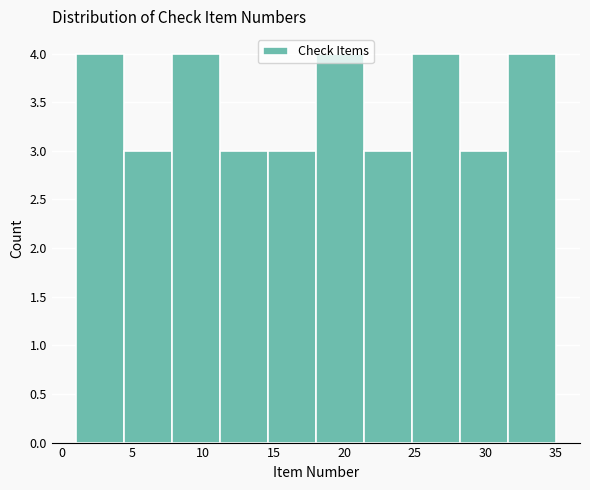

Reading left to right, list every bar in this chart as the range it spans on the x-axis followed by its height. Neither the bar edges nor the heights are printed on the chart, so give them approximately, as read against the axes.

1.0 to 4.4: 4
4.4 to 7.8: 3
7.8 to 11.2: 4
11.2 to 14.6: 3
14.6 to 18.0: 3
18.0 to 21.4: 4
21.4 to 24.8: 3
24.8 to 28.2: 4
28.2 to 31.6: 3
31.6 to 35.0: 4